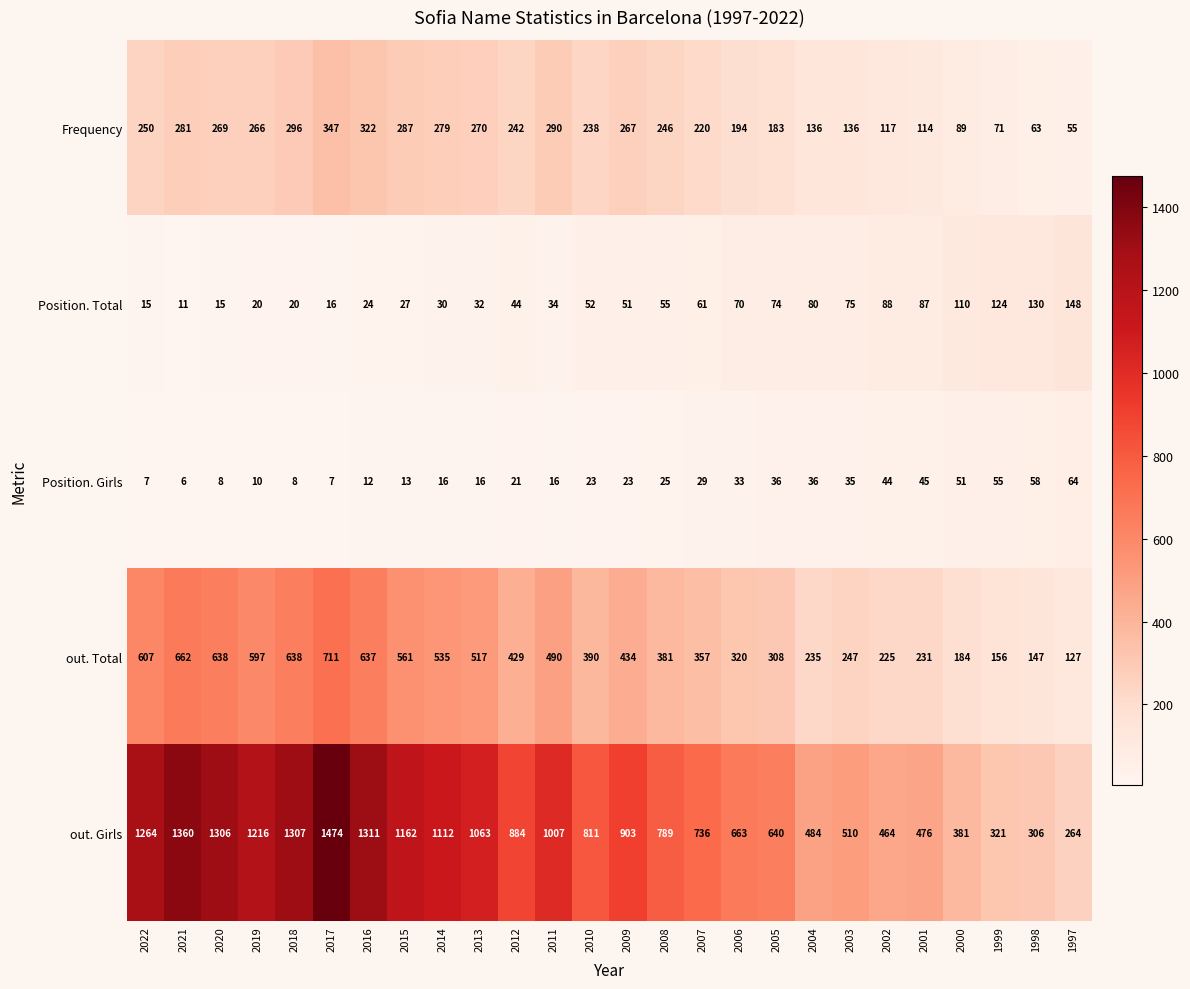

What is the difference between the maximum and second lowest values in the Position. Total series?

133